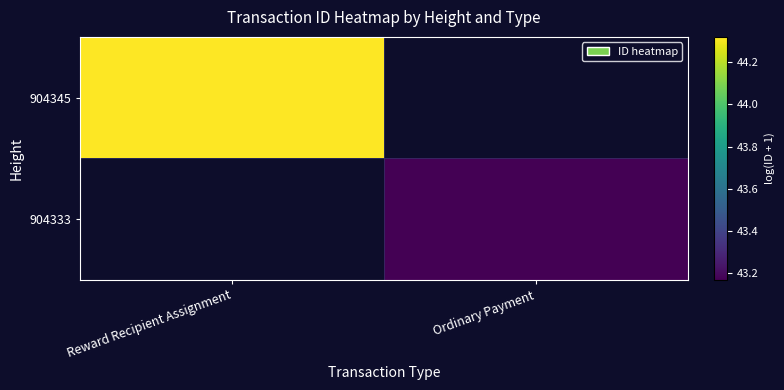

What is the smallest value displayed?

43.2